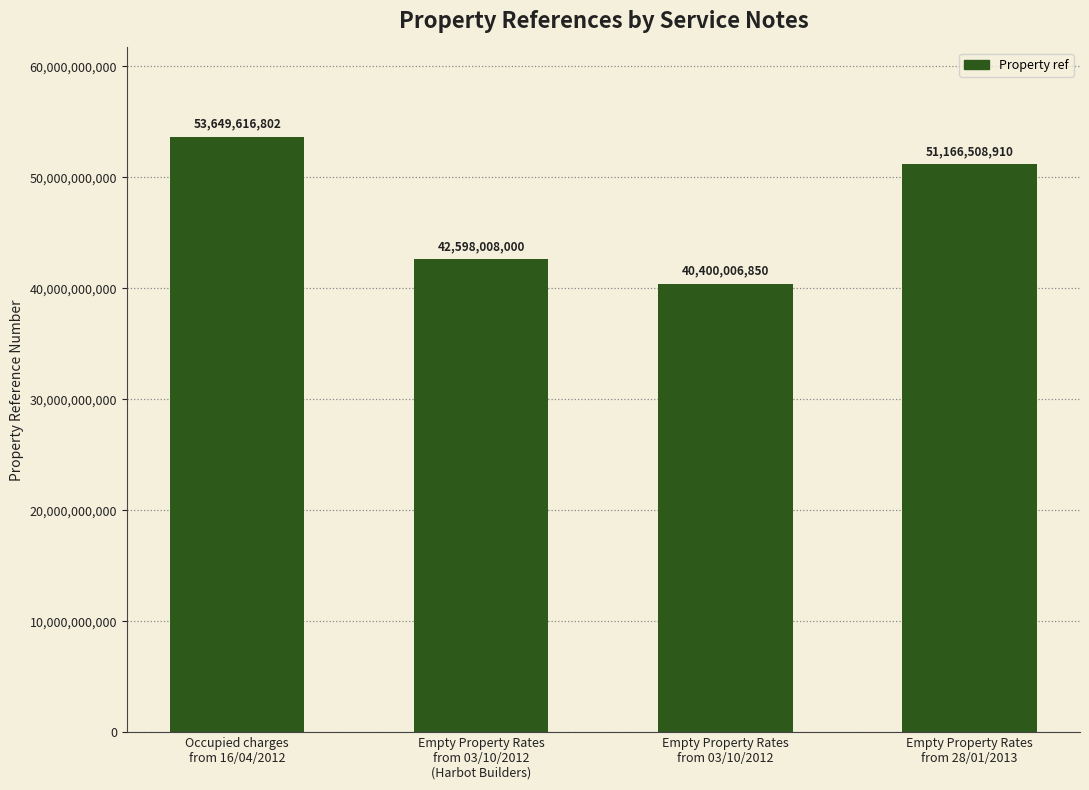

What is the label of the 3rd bar from the right?

Empty Property Rates
from 03/10/2012
(Harbot Builders)